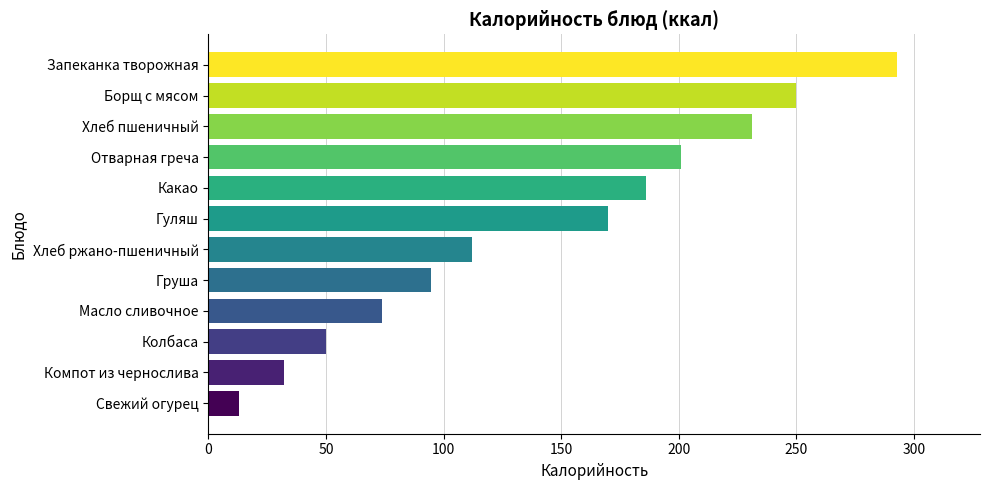

What is the difference between the maximum and minimum values?

280.0